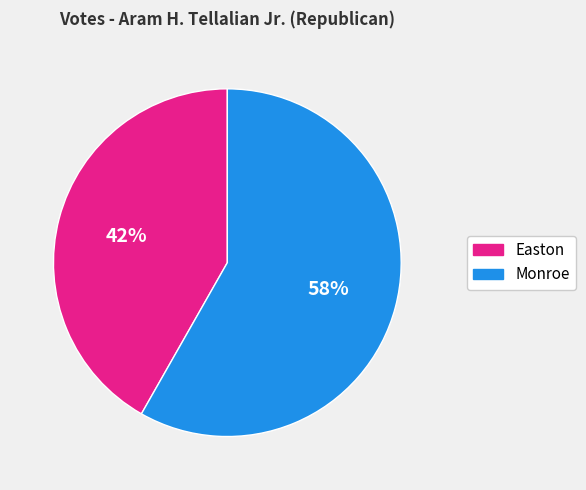

To the nearest percent, what is the average slice percentage?

50%